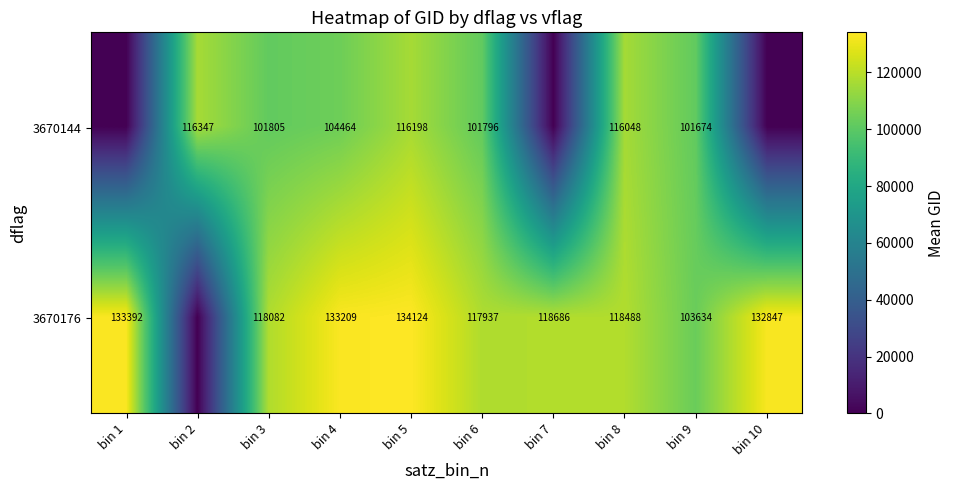

At bin 8, list the series in order from smallest to largest.

3670144, 3670176